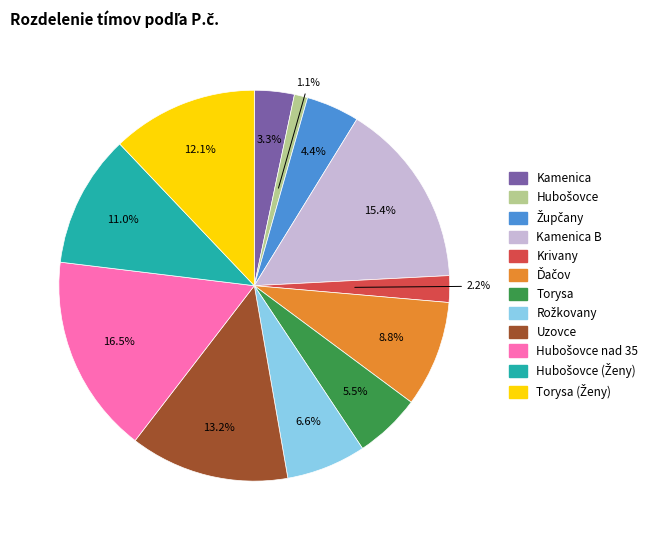

Is there any slice that represents more than half of the pie?

No